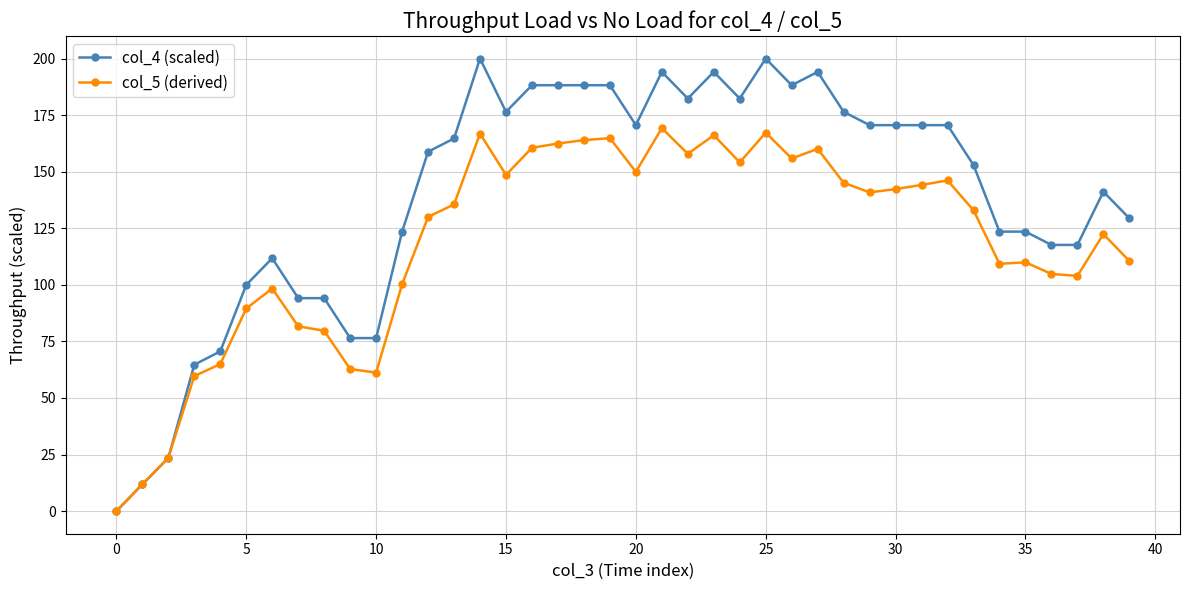

How many data points in col_4 (scaled) are less than 164?

20